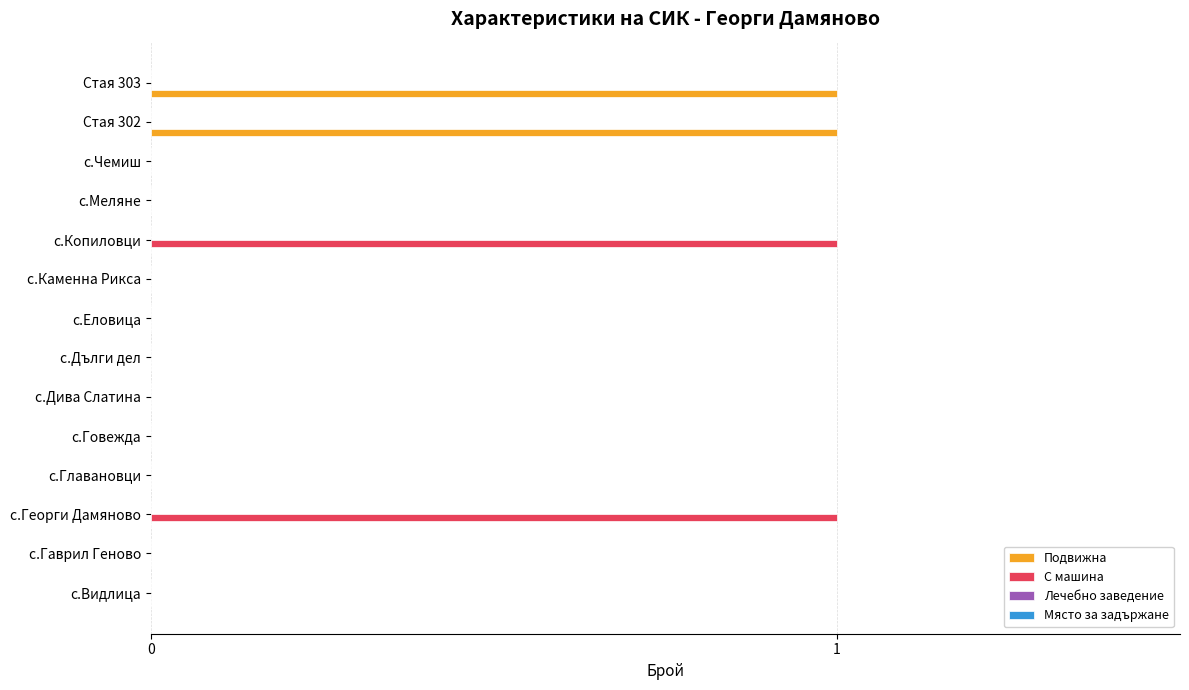

True or false: Подвижна has a value of 1 at Стая 303.

True